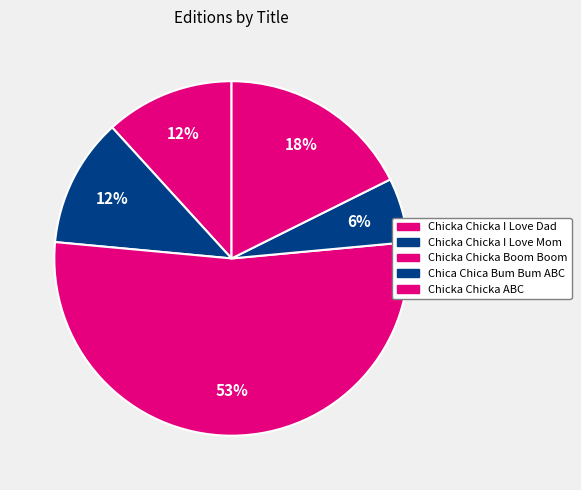

True or false: Chicka Chicka Boom Boom accounts for 63% of the total.

False